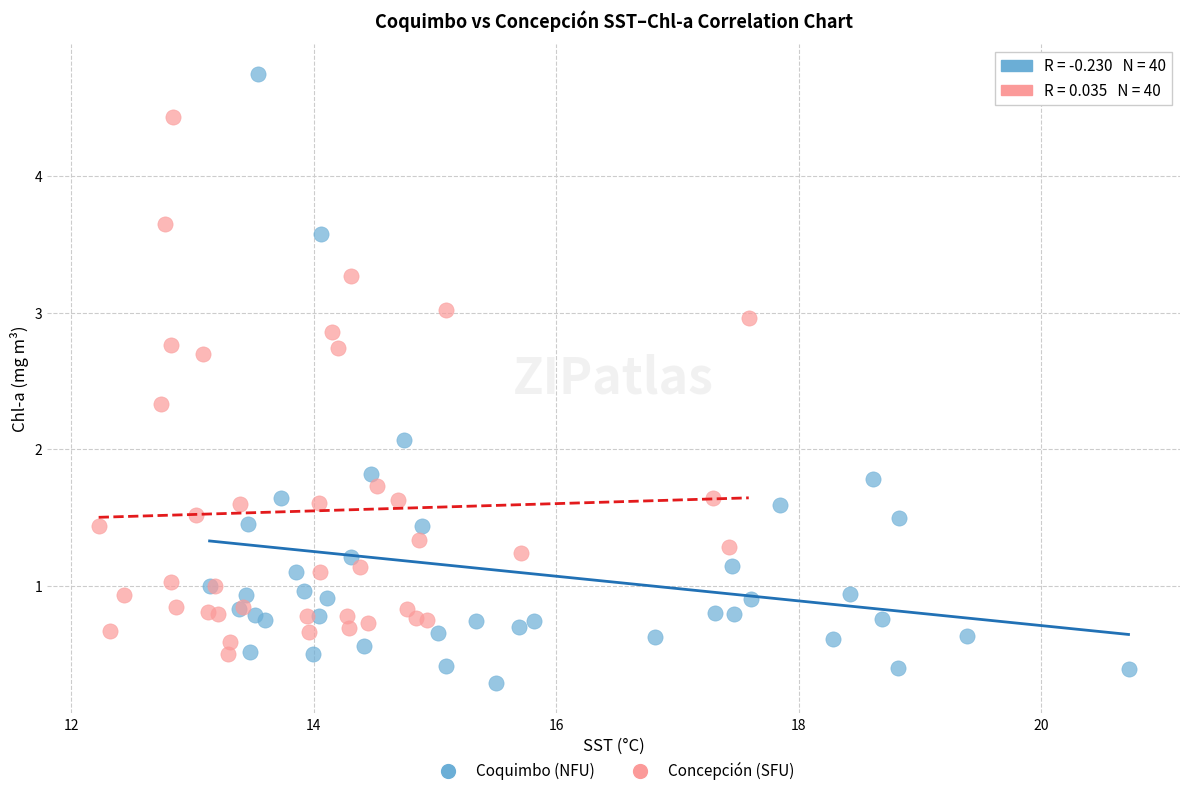

Which series contains the lowest Y value?

Coquimbo (NFU)